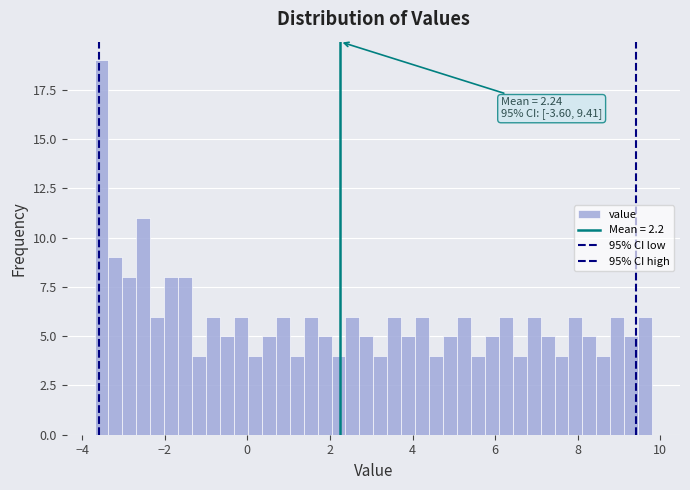

Around what value on the x-axis is the tallest bar? Give the approximate position of its centre, as read against the axis.

-3.6